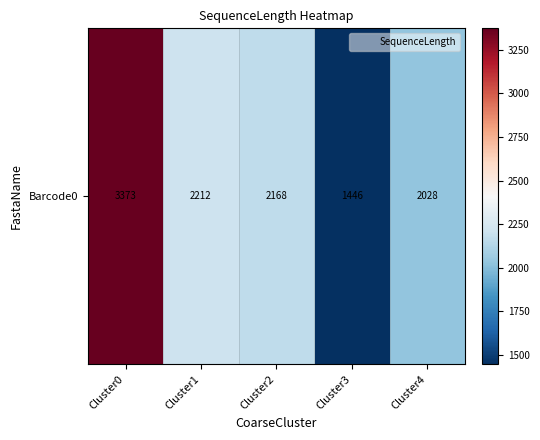

Reading left to right, list all the values displayed in this chart.

3373	2212	2168	1446	2028